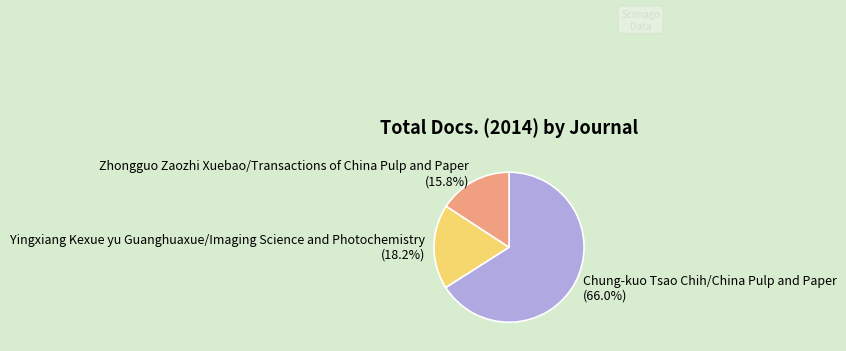

Does Chung-kuo Tsao Chih/China Pulp and Paper represent more than half of the total?

Yes